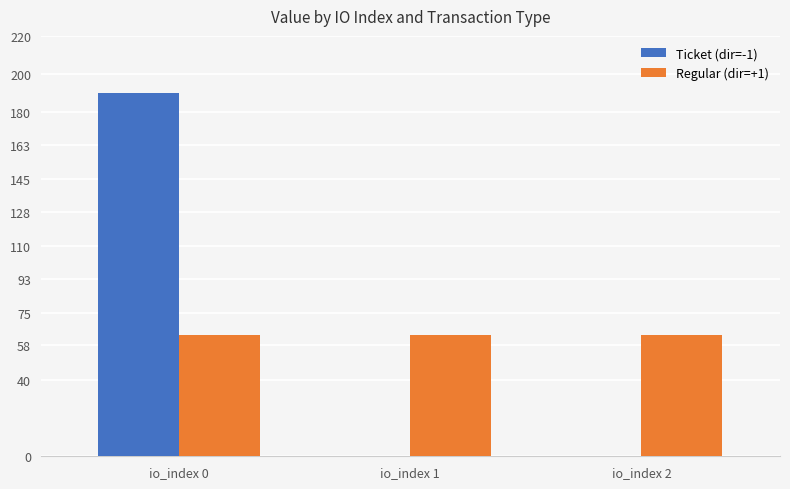

Are the bars grouped side by side (vs. stacked)?

Yes